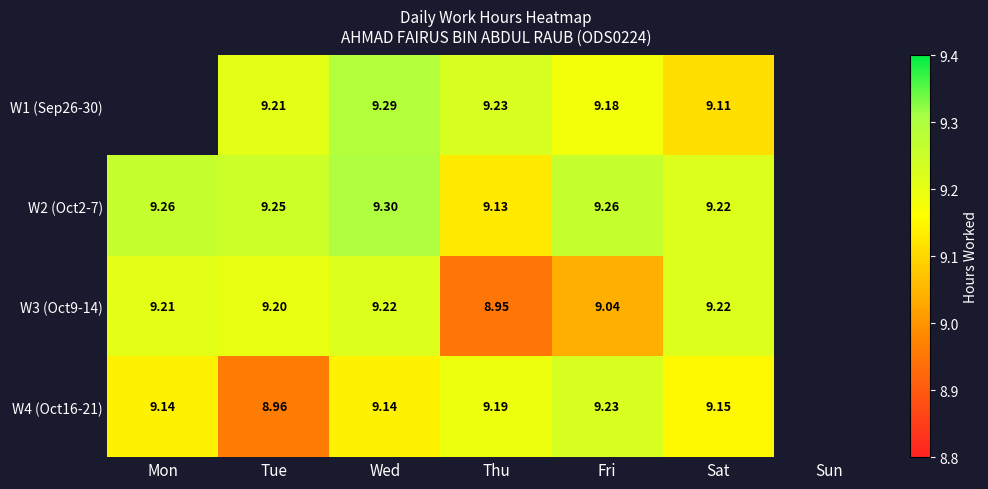

What is the difference between the highest and lowest values at Sat?

0.1